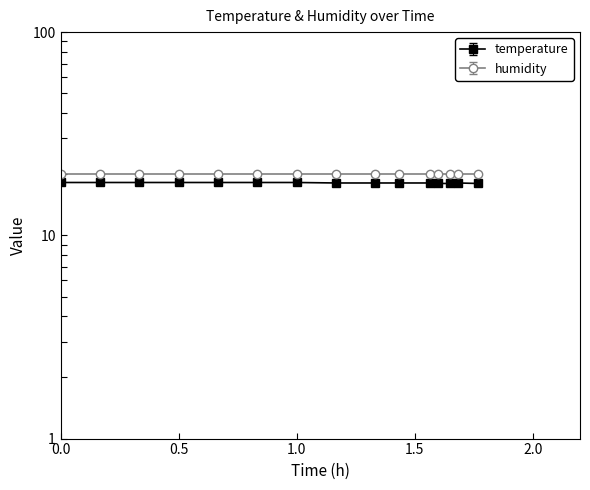

What is the sum of all values?

271.9